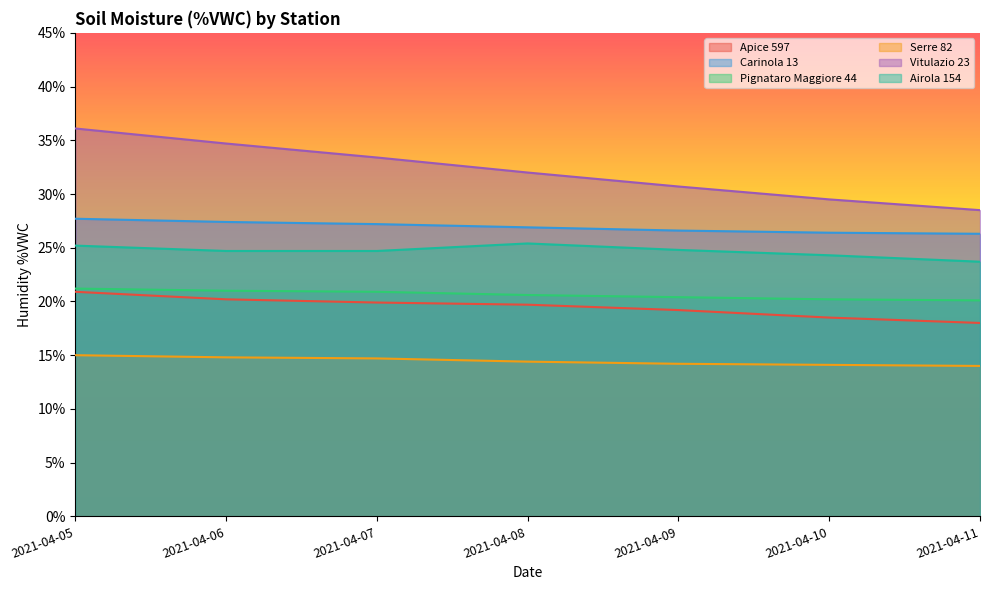

Which series has the widest spread of values?

Vitulazio 23